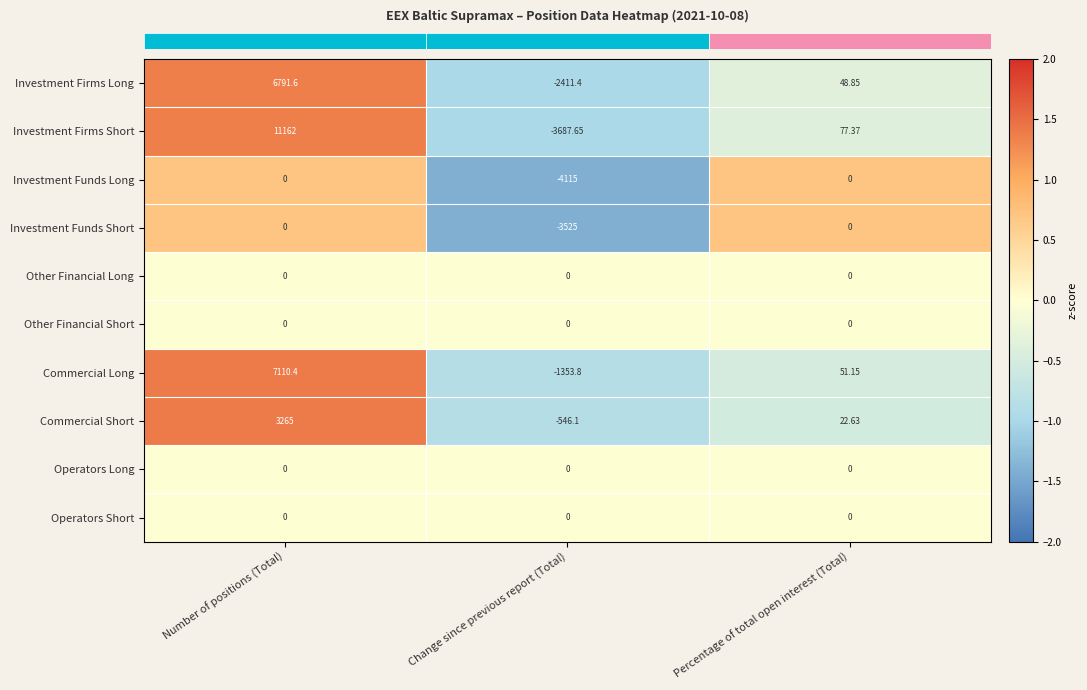

At which category is the sum across all series the highest?

Number of positions (Total)